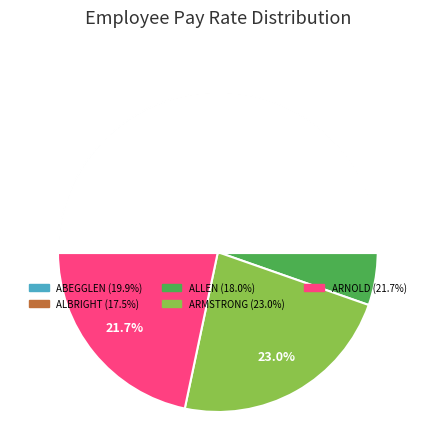

Count the number of slices in the pie.

5